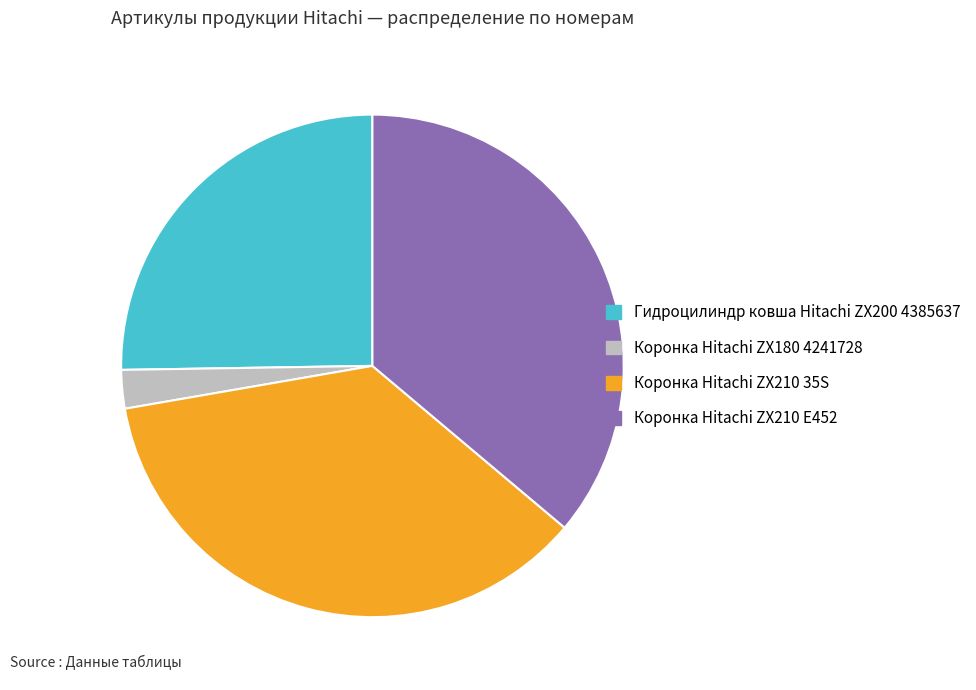

Which slice is the smallest?

Коронка Hitachi ZX180 4241728